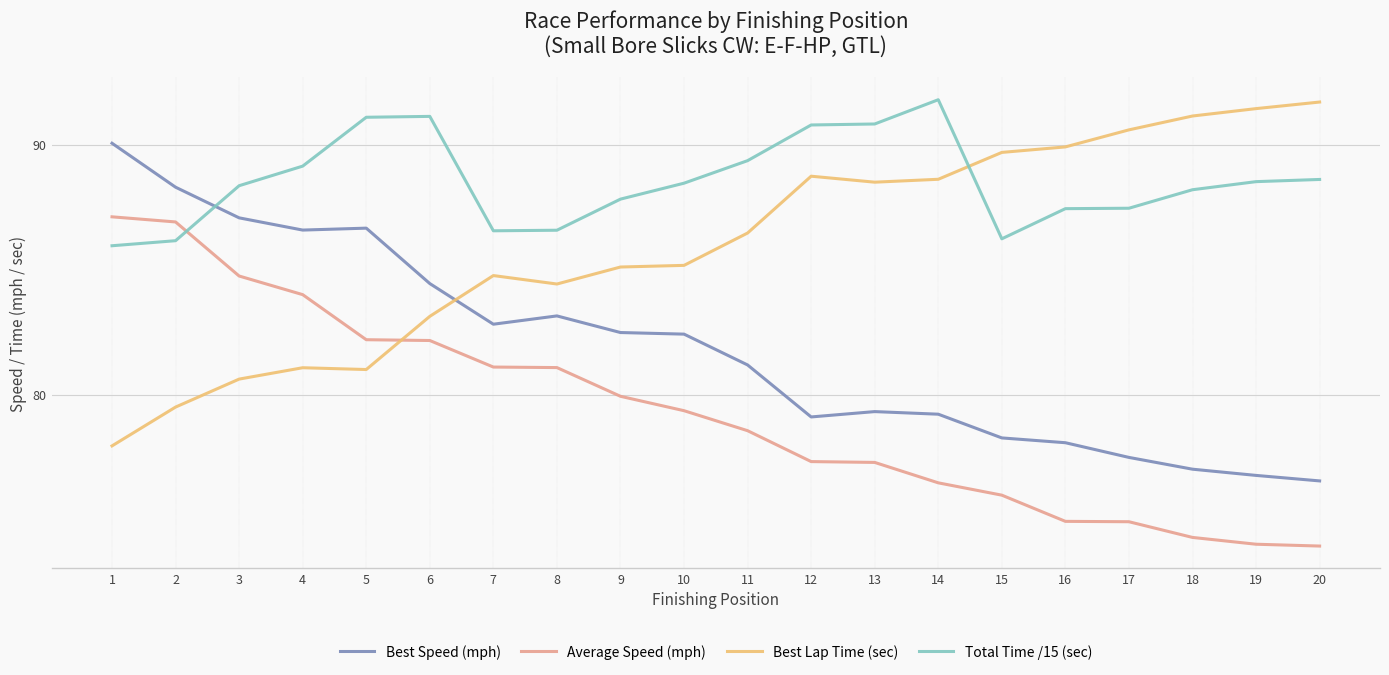

Where is Best Lap Time (sec) nearest to the value 84?

8